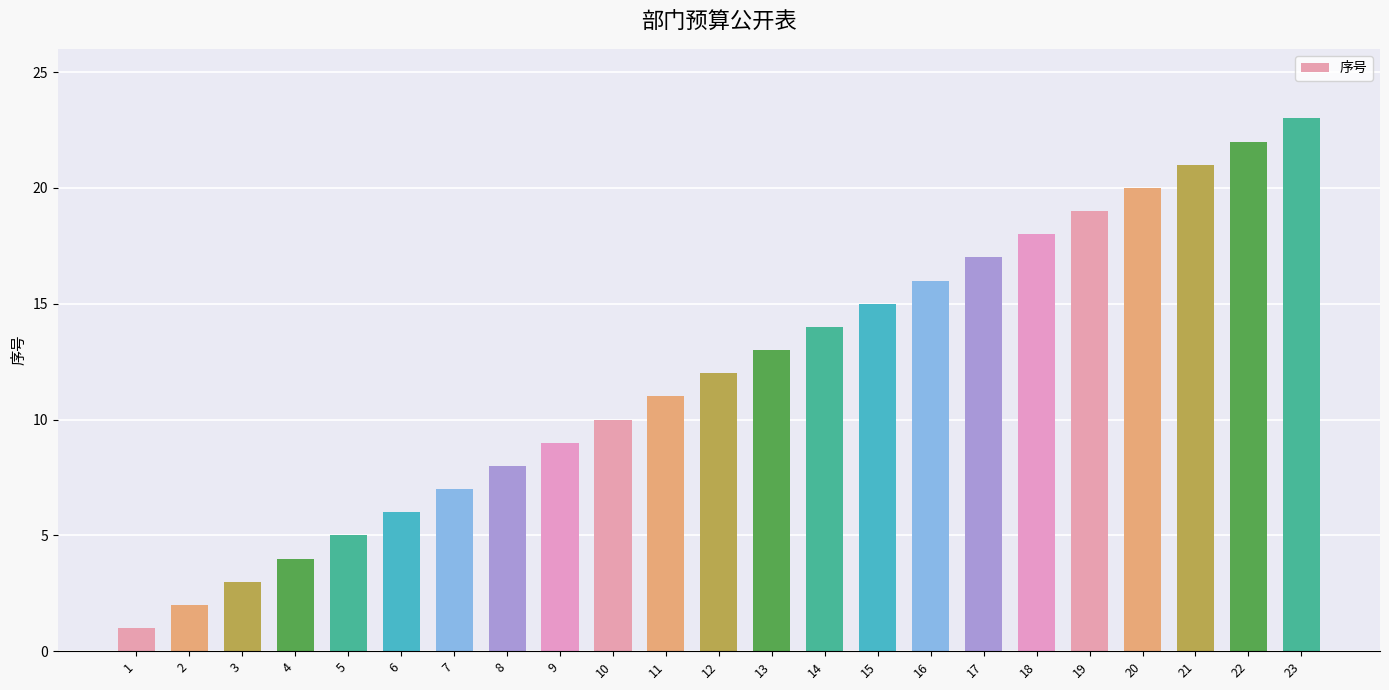

Rank the categories by value from lowest to highest.

1, 2, 3, 4, 5, 6, 7, 8, 9, 10, 11, 12, 13, 14, 15, 16, 17, 18, 19, 20, 21, 22, 23